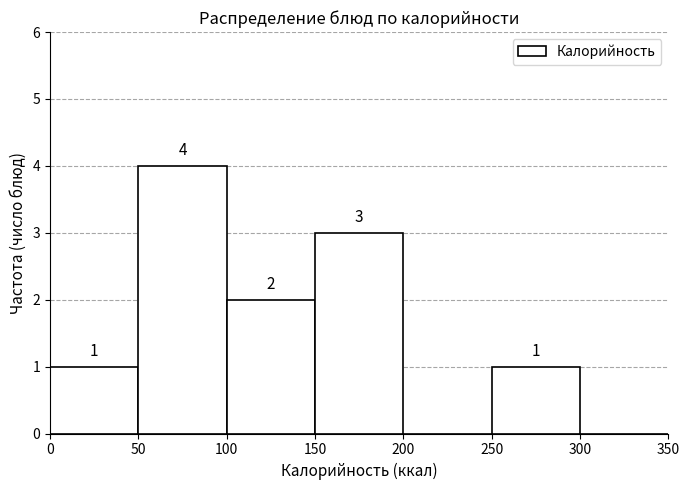

Which range on the x-axis has the tallest bar?

50 to 100